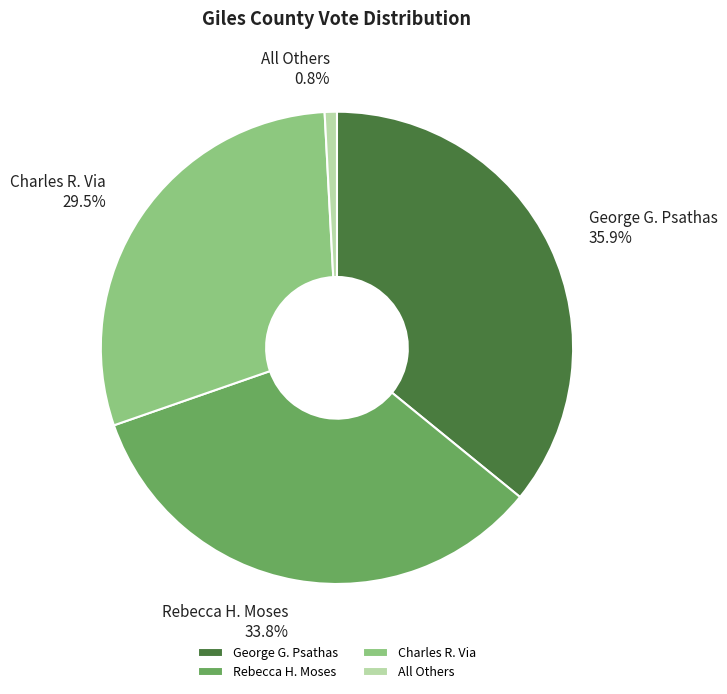

Between George G. Psathas and All Others, which is larger?

George G. Psathas